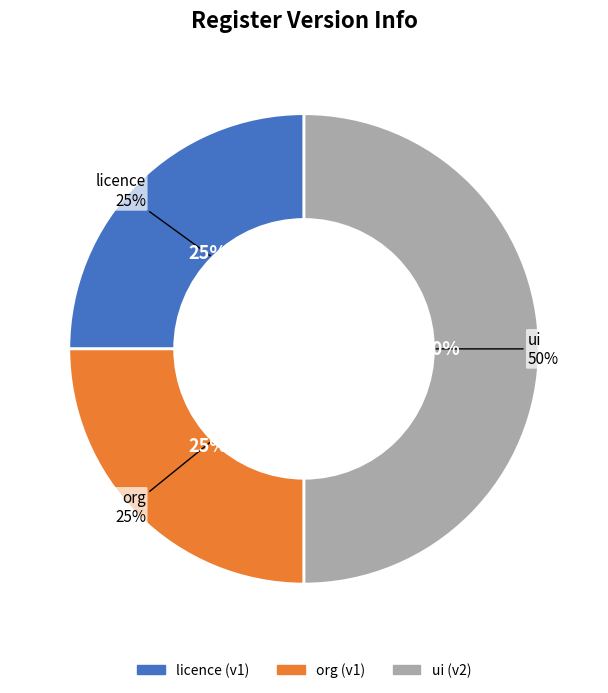

Which slice is the largest?

ui